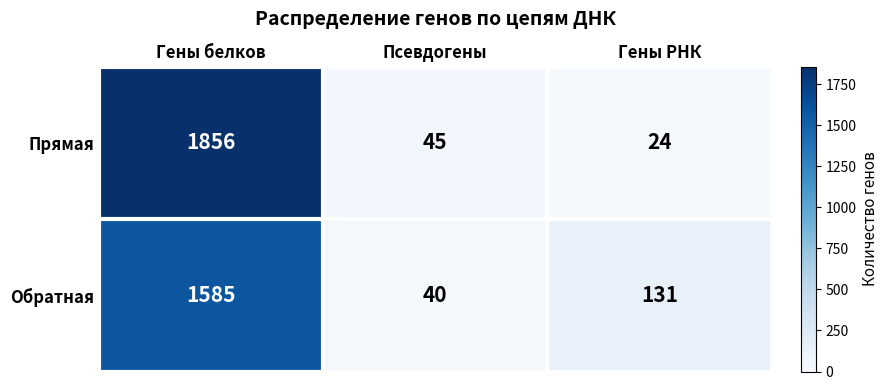

What is the spread (max minus min) of values at Гены белков?

271